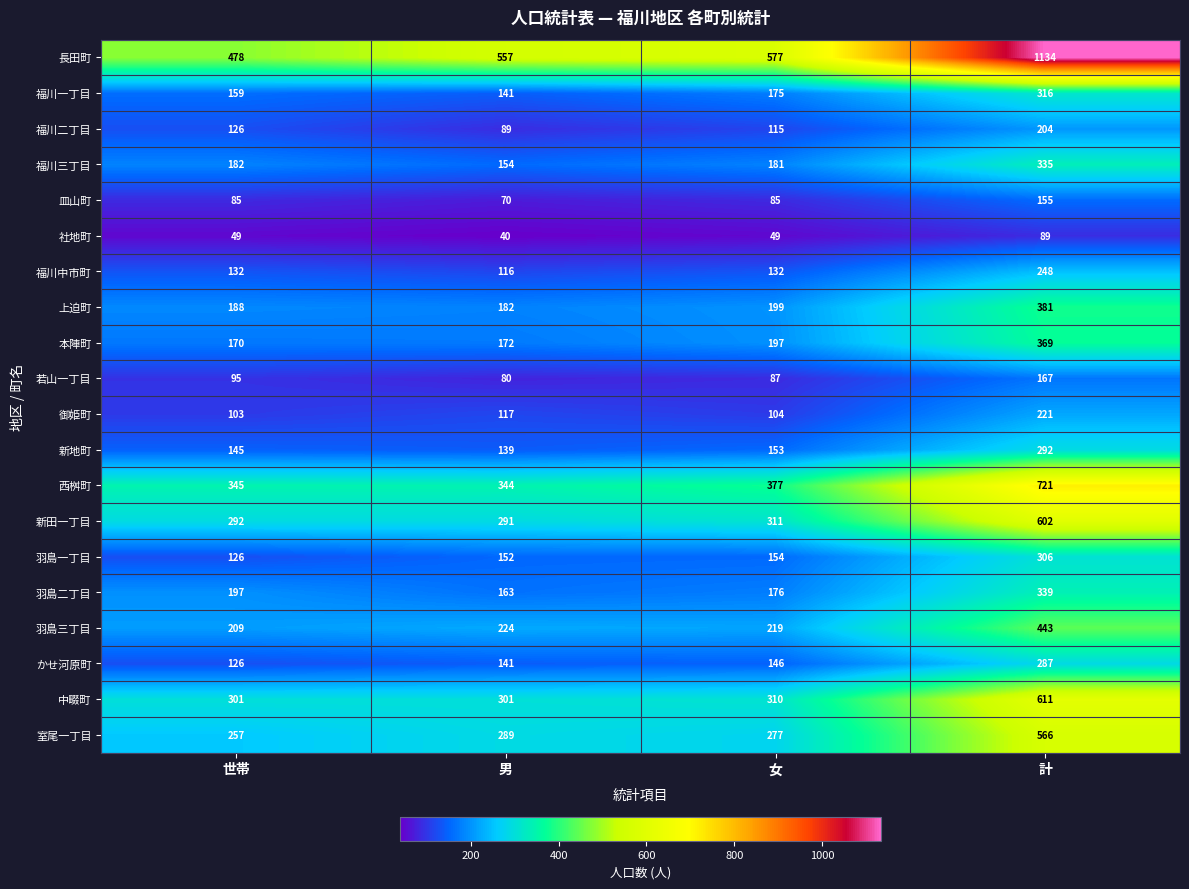

Which series changed the most between 世帯 and 男?

長田町